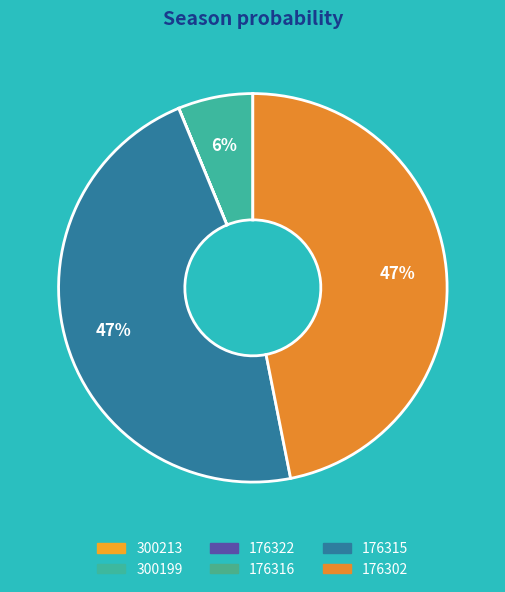

How many segments does this pie chart have?

6